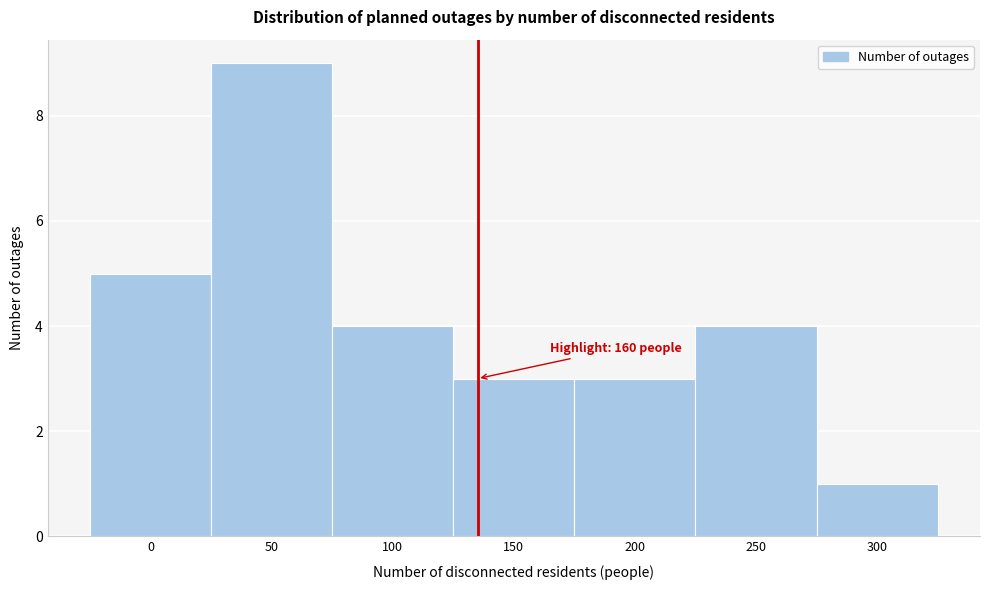

Reading left to right, list all the values displayed in this chart.

0=5	50=9	100=4	150=3	200=3	250=4	300=1